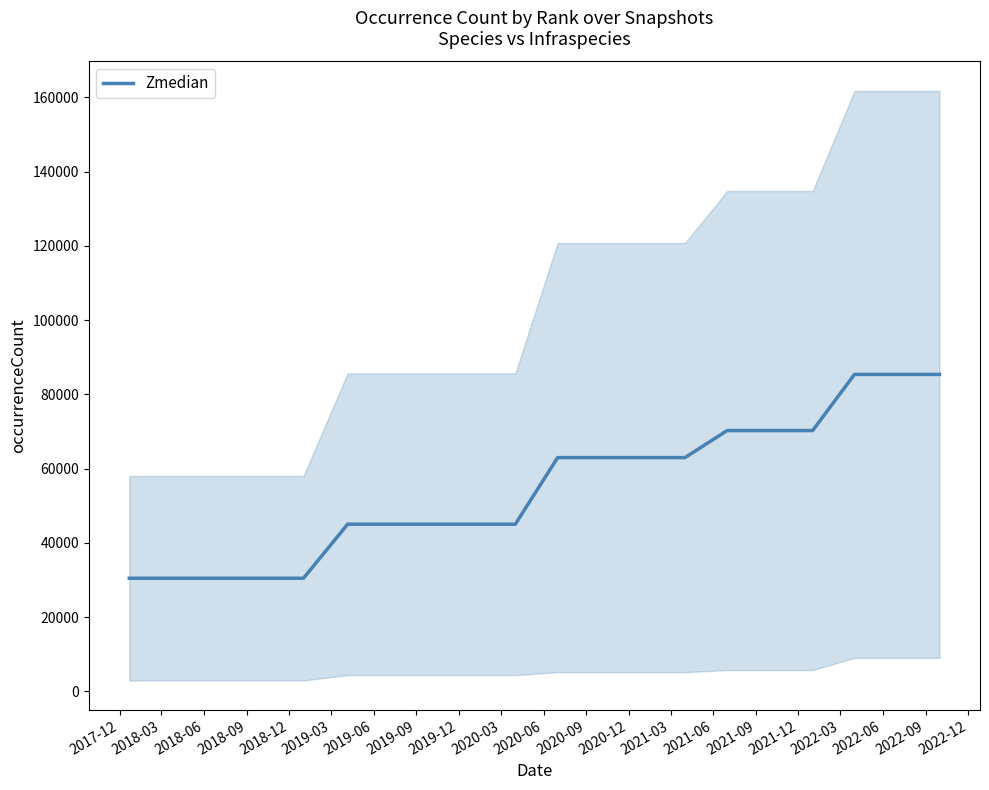

Does the chart have visible grid lines?

No